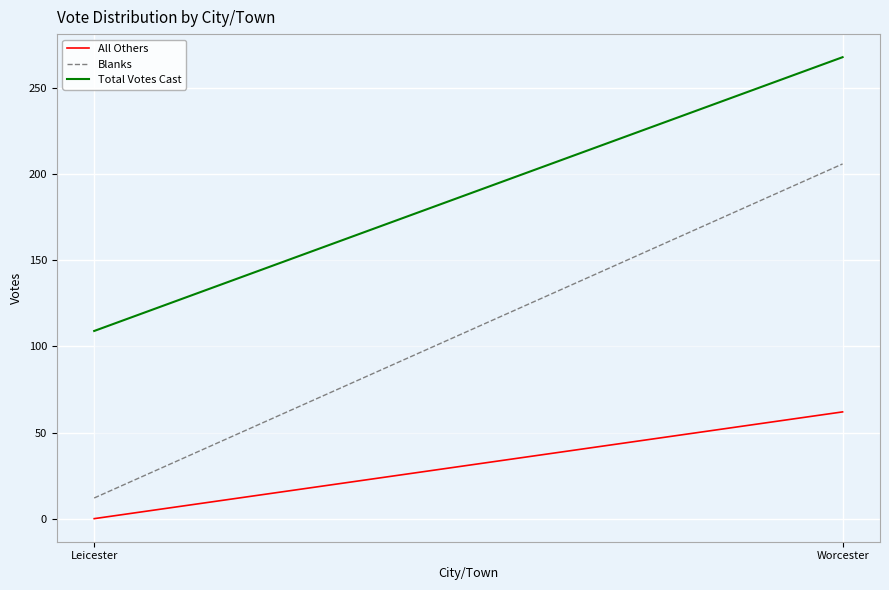

At how many categories does at least one series exceed 229?

1